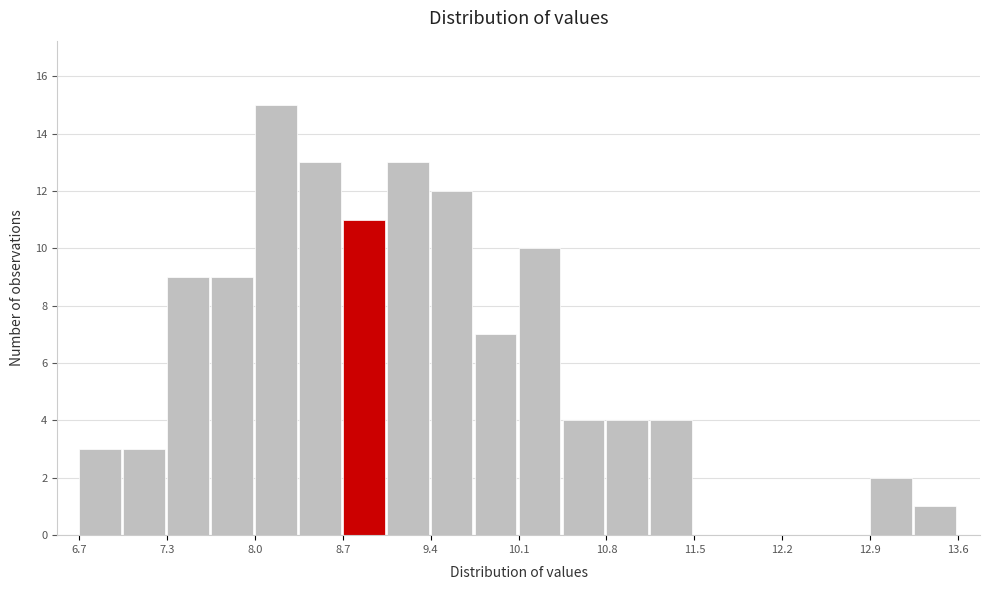

Read against the x-axis, roughly where is the centre of the tallest bar?

8.2